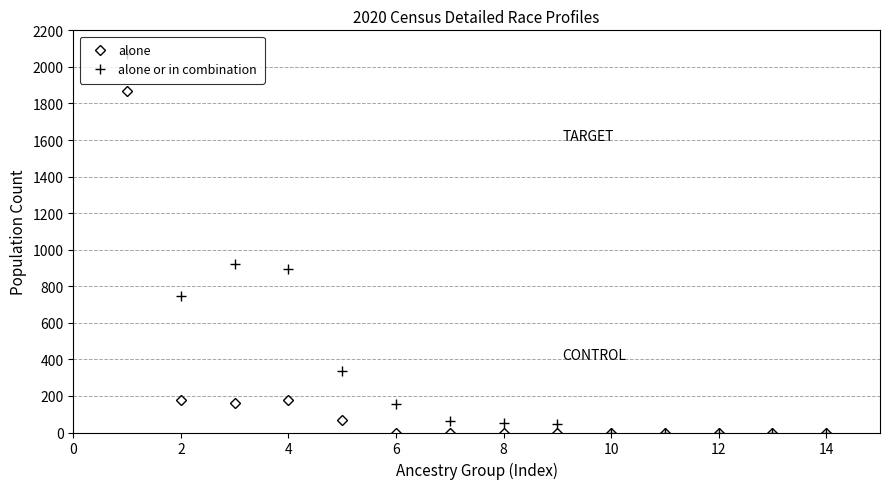

List the series in order of their peak value, lowest first.

alone, alone or in combination